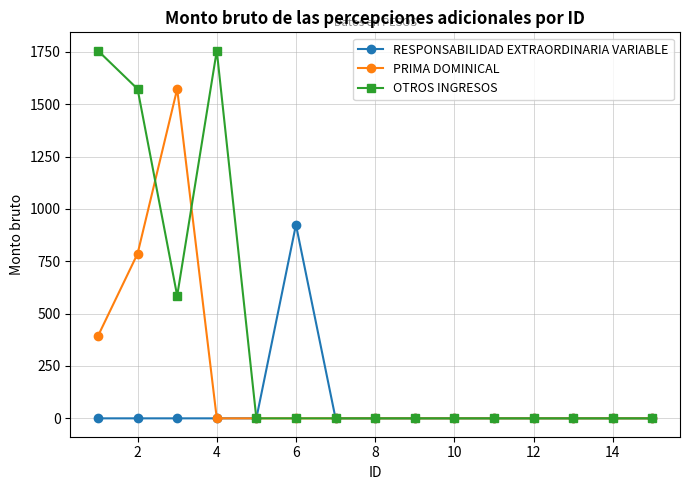

Rank the series by their average value, from lowest to highest.

RESPONSABILIDAD EXTRAORDINARIA VARIABLE, PRIMA DOMINICAL, OTROS INGRESOS